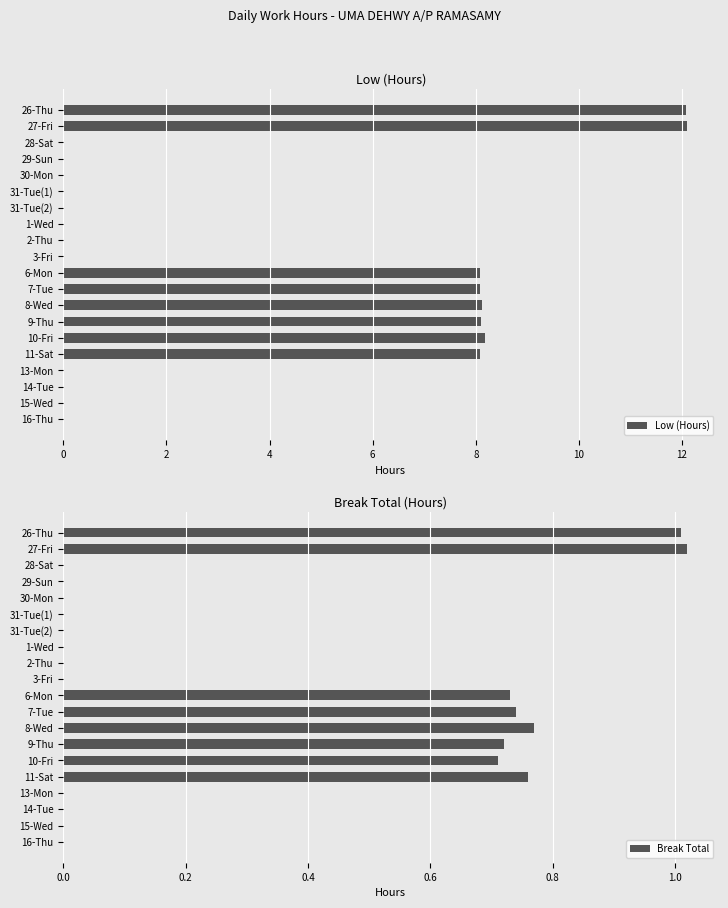

How many values in the Low (Hours) series exceed 0?

8